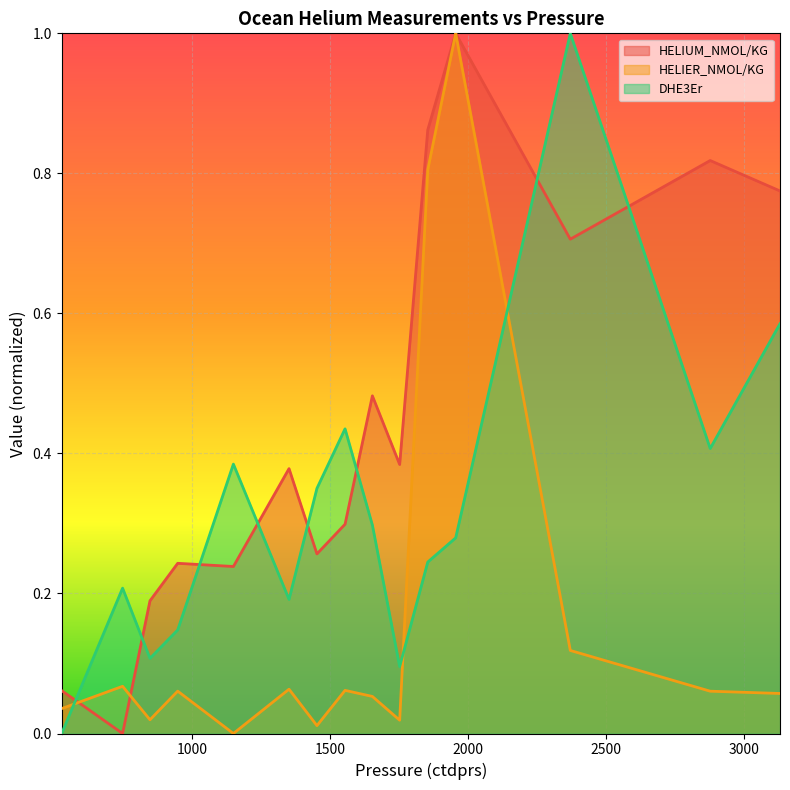

Is the value of HELIER_NMOL/KG at 1150.1 greater than the value of DHE3Er at 748.8?

No